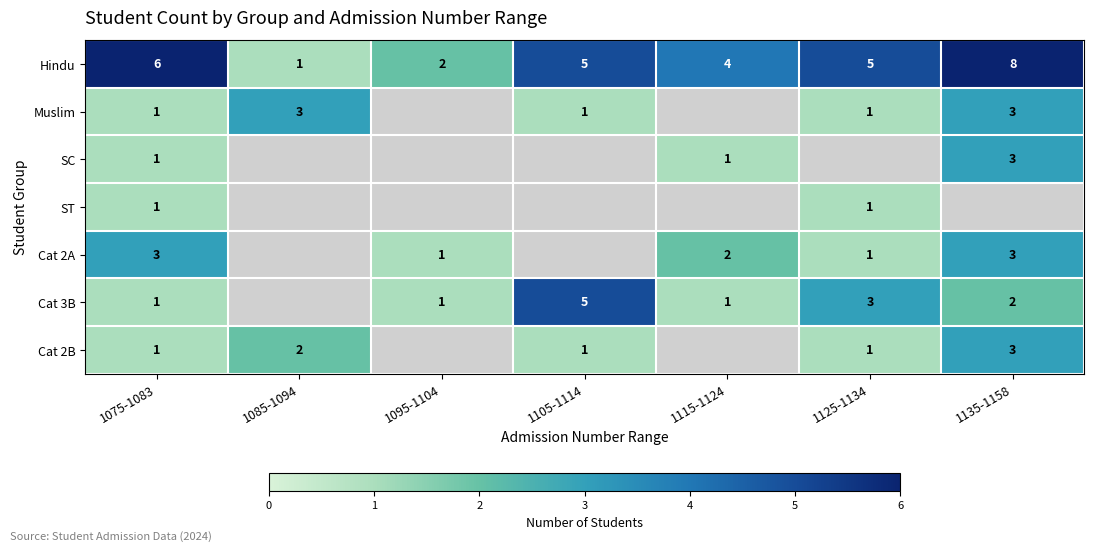

What is the difference between the second highest and second lowest values in the Hindu series?

4